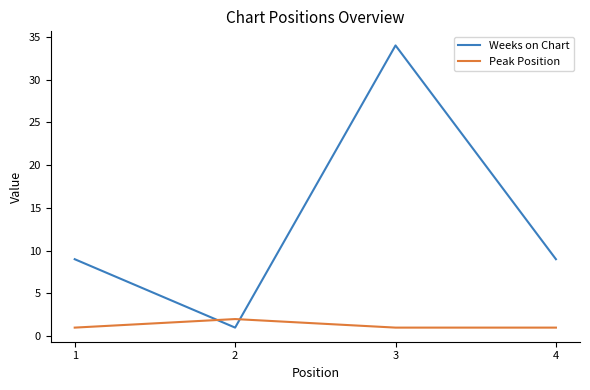

Reading left to right, what are all the values shown in this chart?

Weeks on Chart: 9	1	34	9
Peak Position: 1	2	1	1